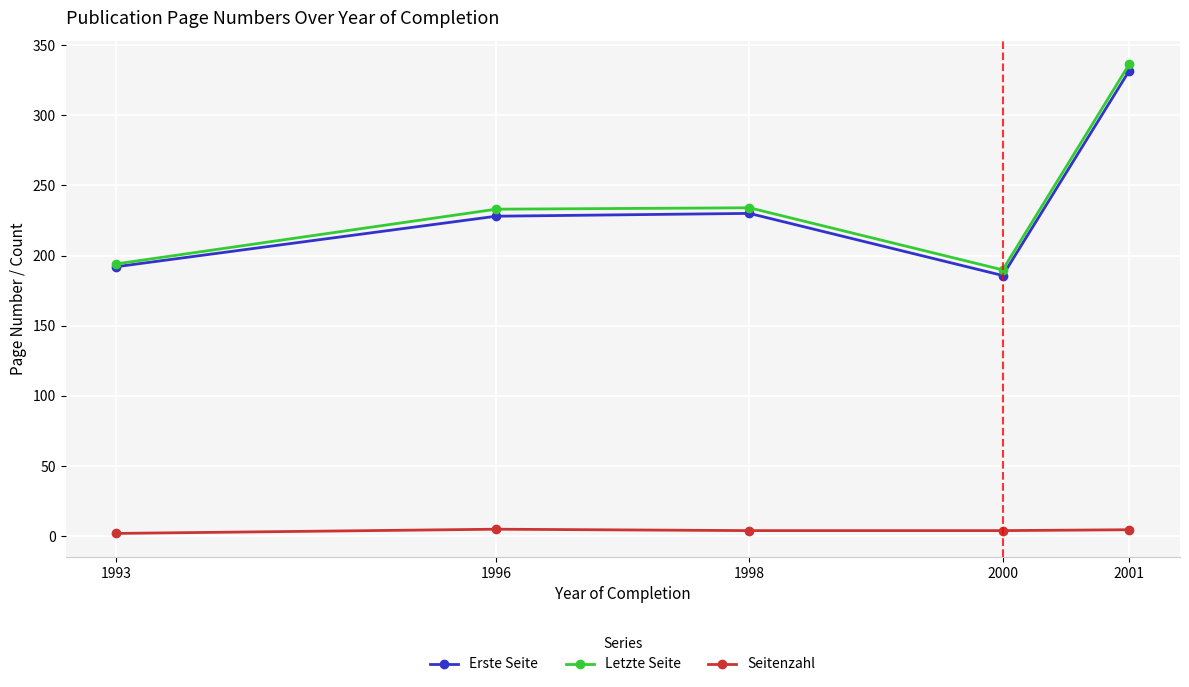

True or false: Letzte Seite and Seitenzahl intersect in this chart.

False